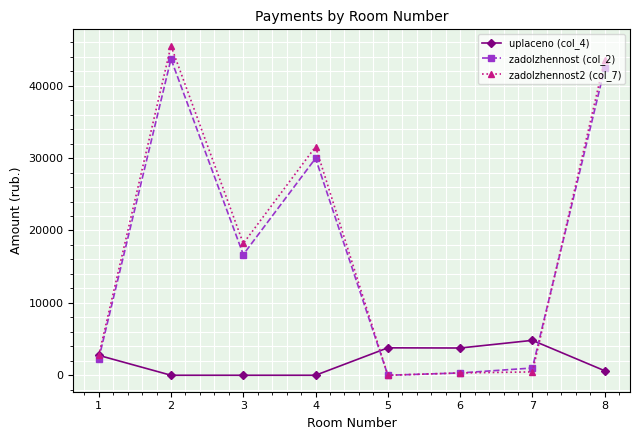

What are all the series names shown in the legend?

uplaceno (col_4), zadolzhennost (col_2), zadolzhennost2 (col_7)